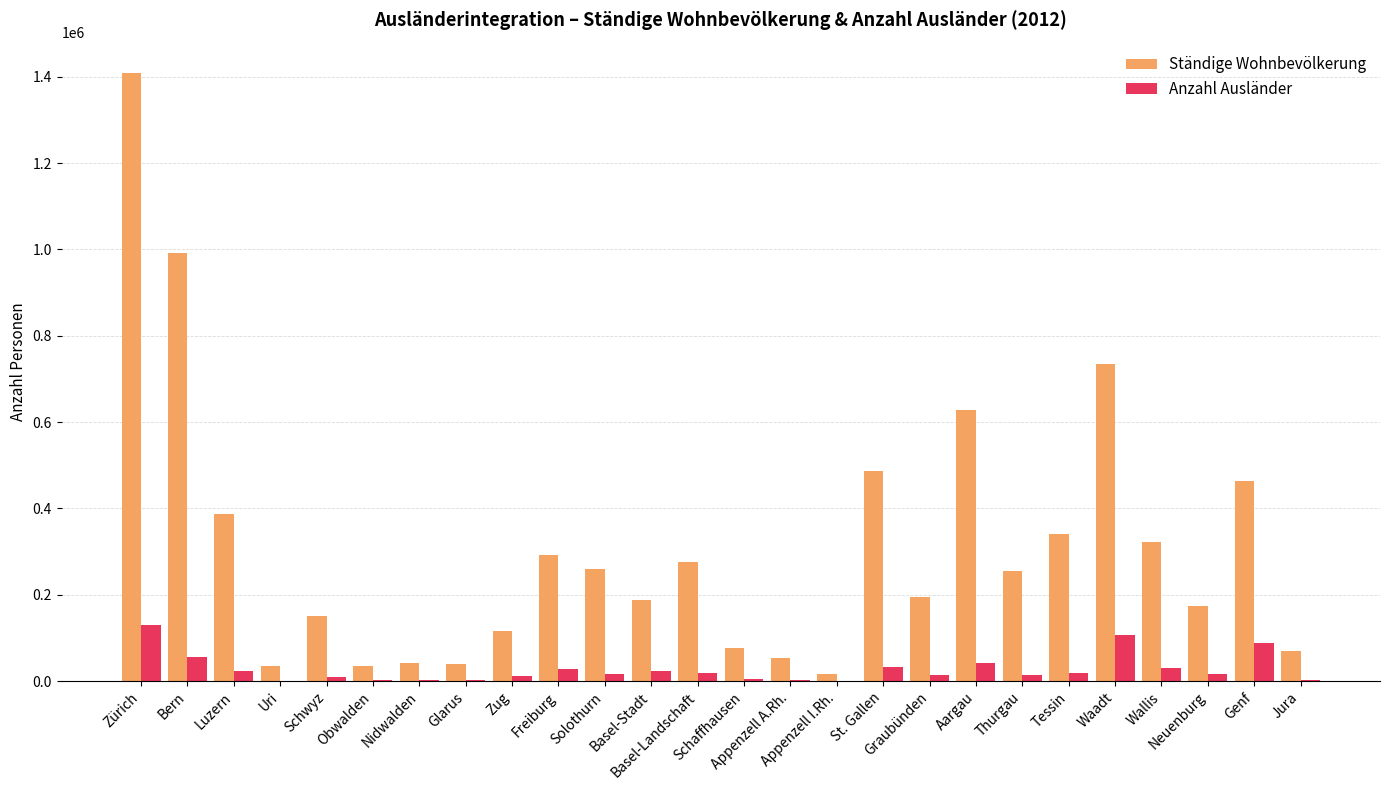

Which series has the largest total across all categories?

Ständige Wohnbevölkerung